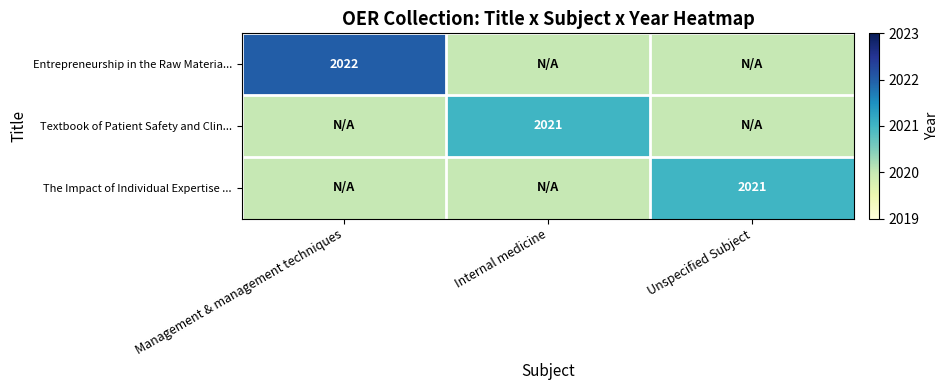

True or false: Textbook of Patient Safety and Clin... has a value of 2021 at Internal medicine.

True